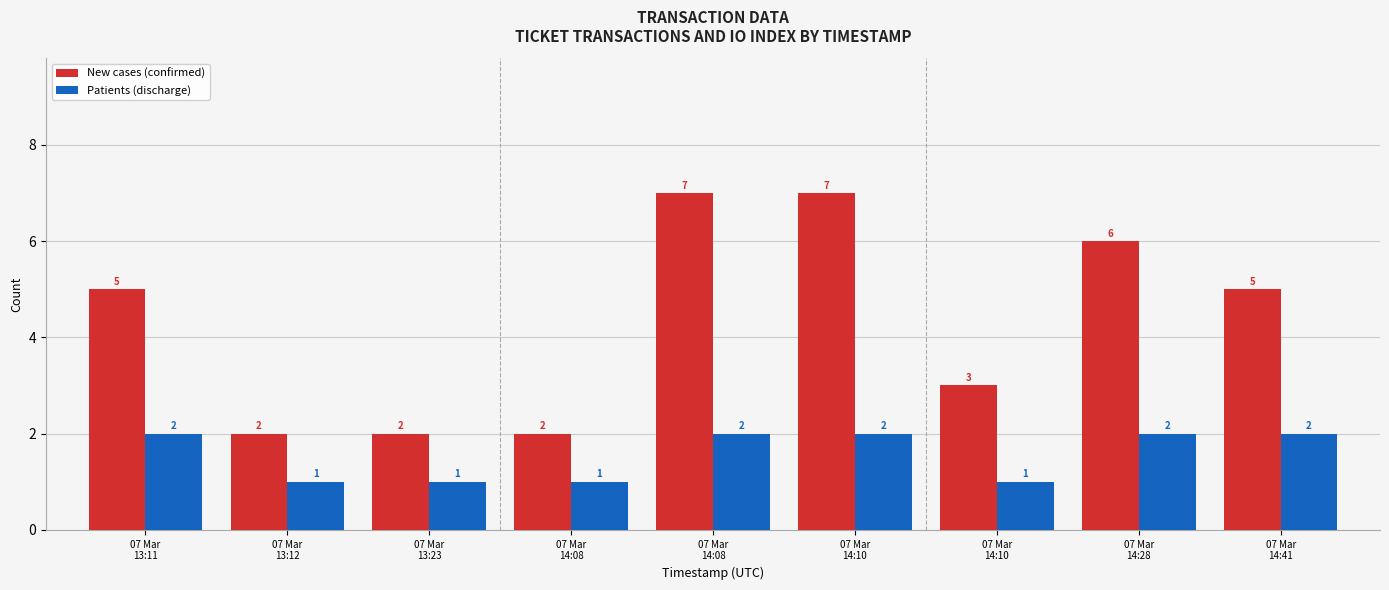

The New cases (confirmed) series shows 5 at 07 Mar
13:11. True or false?

True